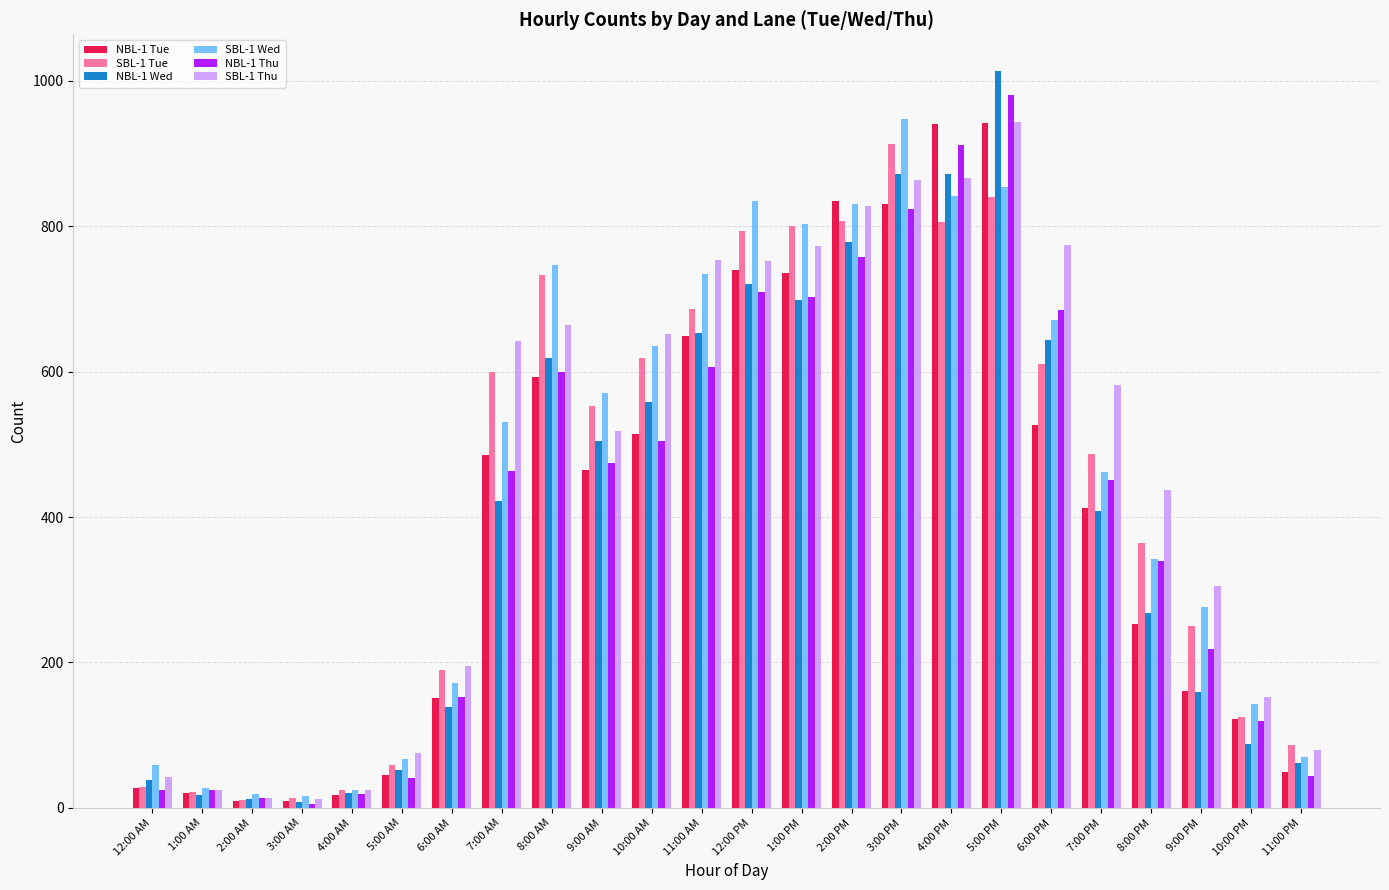

At which category is the sum across all series the highest?

5:00 PM